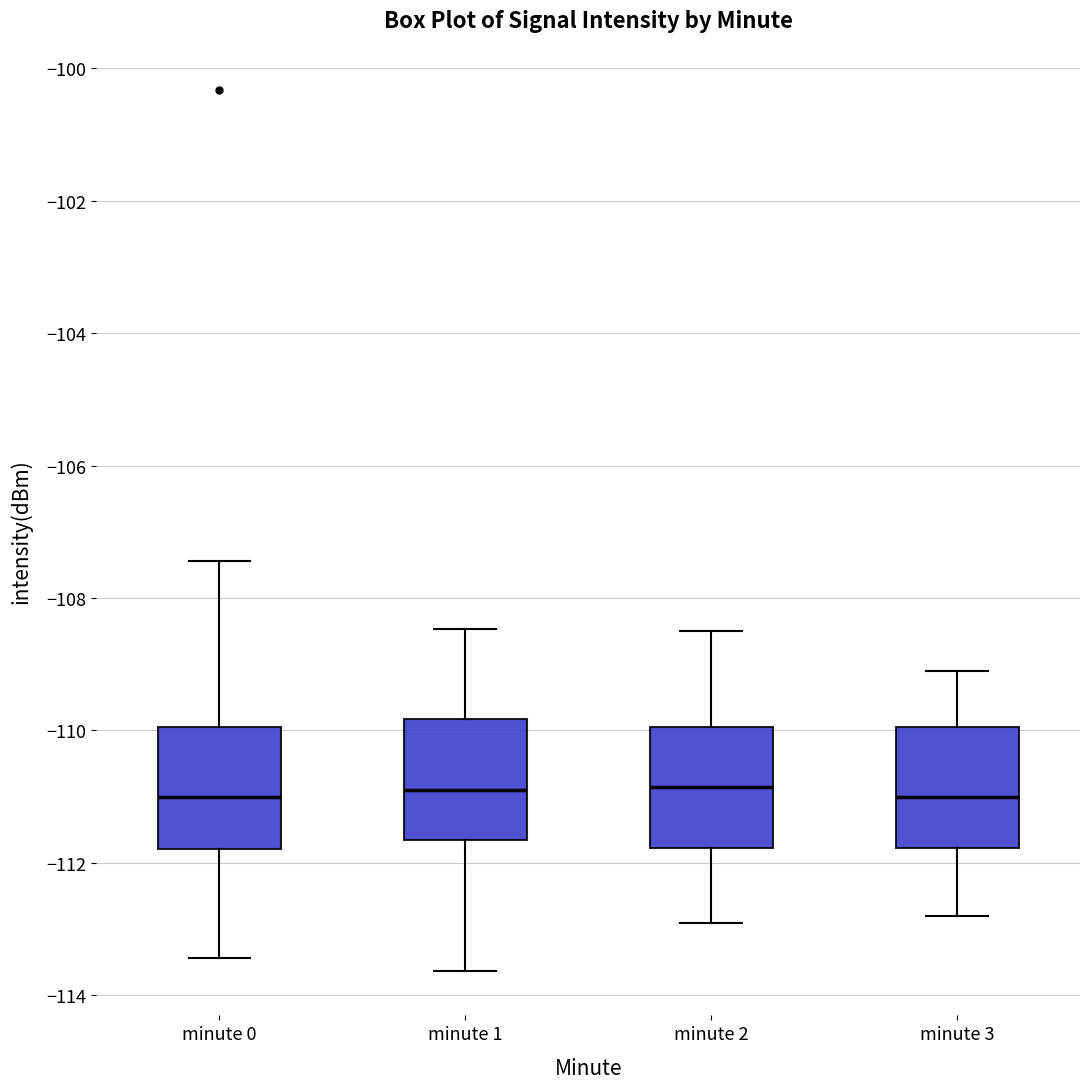

Reading left to right, transcribe this box plot: for each box, give where its median line is, the range the box spans, and where its two whiskers end, as read against the y-axis. The values are not printed on the chart, so give them approximately, as read against the axis.

minute 0: median -111.0, box -111.8 to -110.0, whiskers -113.4 to -107.4
minute 1: median -110.8, box -111.6 to -109.8, whiskers -113.6 to -108.4
minute 2: median -110.8, box -111.8 to -110.0, whiskers -112.8 to -108.4
minute 3: median -111.0, box -111.8 to -110.0, whiskers -112.8 to -109.0